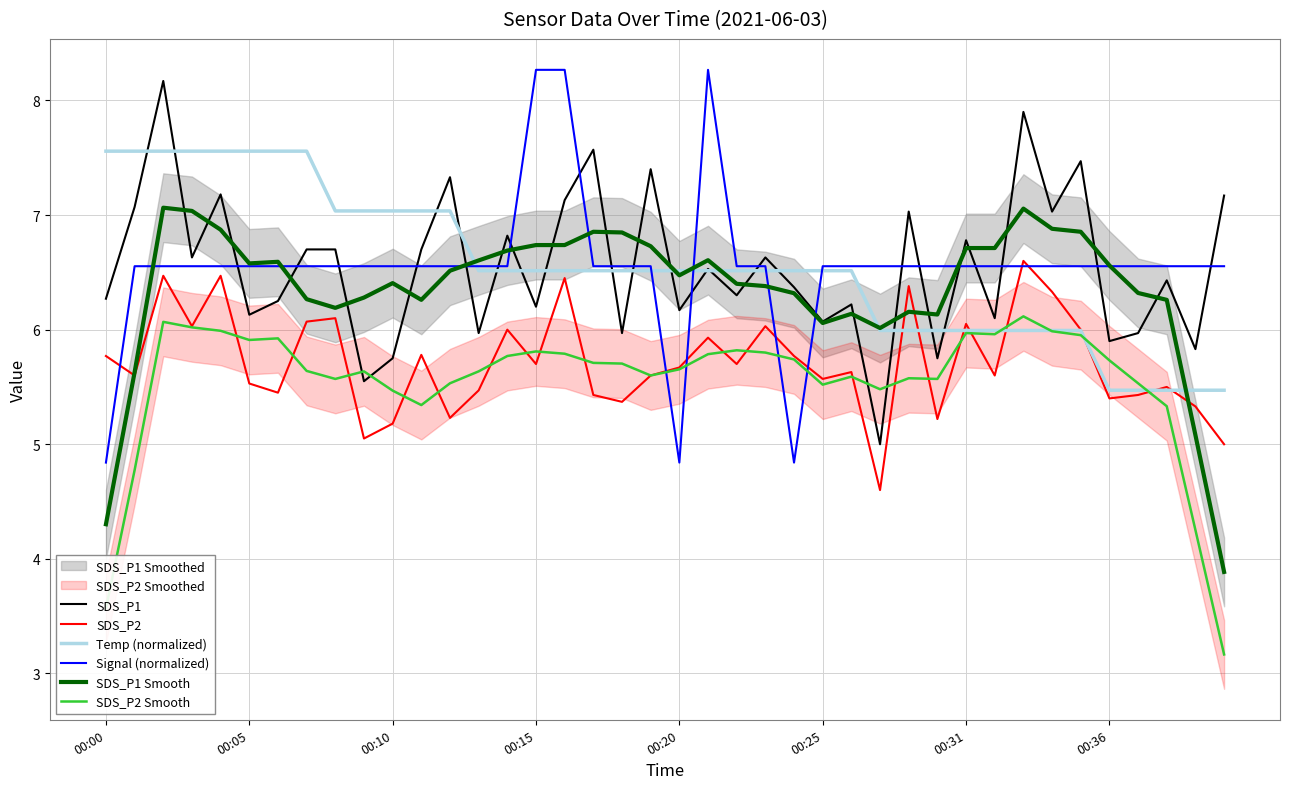

At which label does SDS_P1 reach its minimum?

27